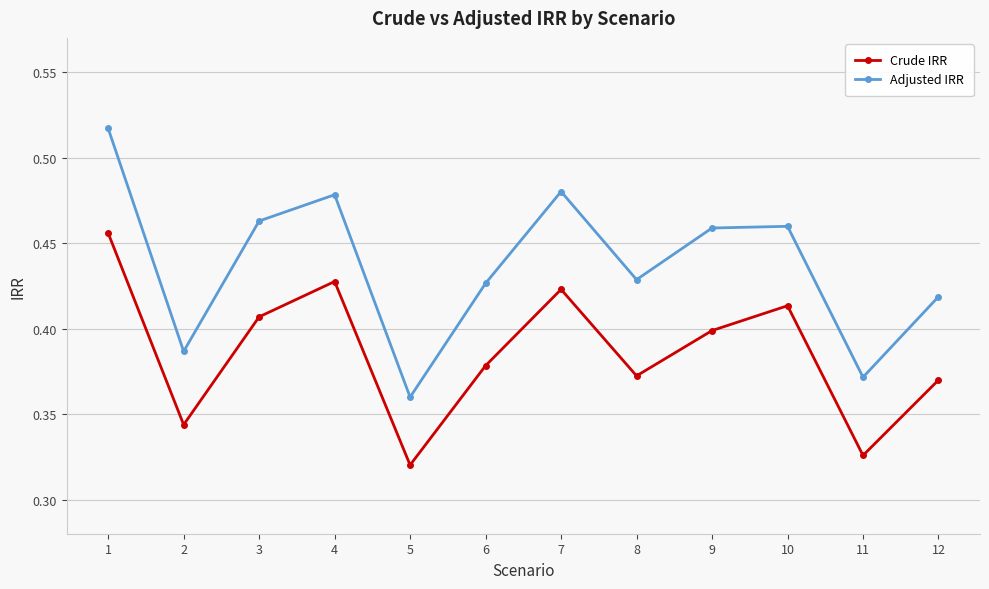

The Adjusted IRR series shows 0.4 at 8. True or false?

True